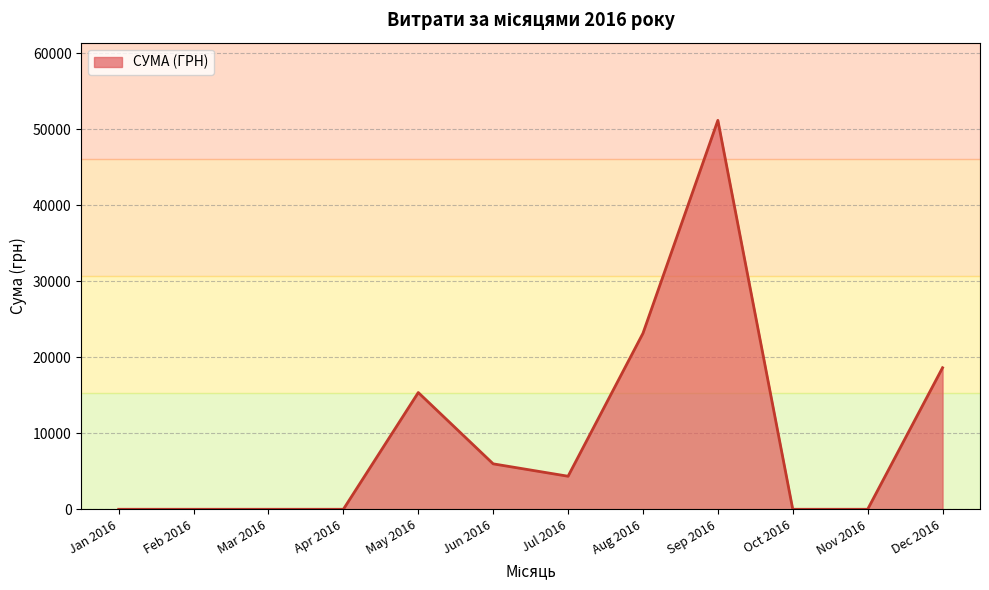

Which label corresponds to the largest value in the chart?

Sep 2016